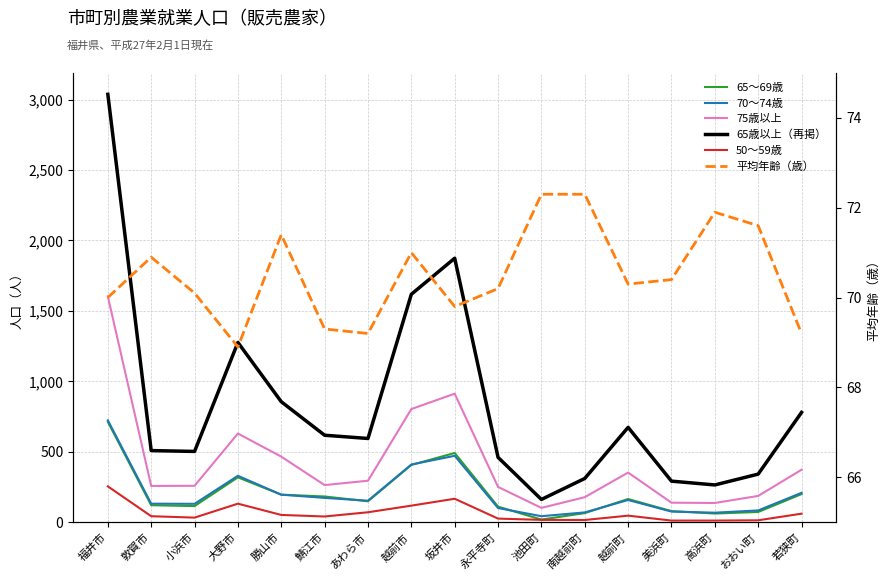

Where is 75歳以上 nearest to the value 852?

越前市